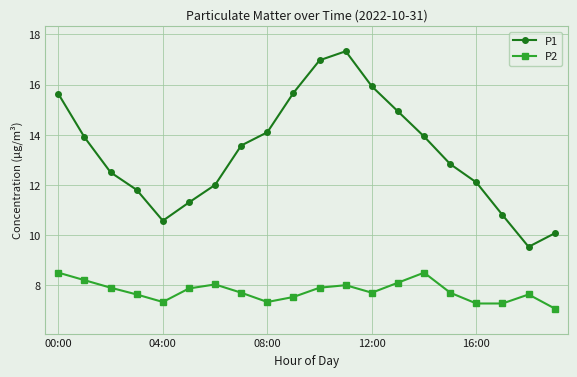

How many lines are shown in the chart?

2